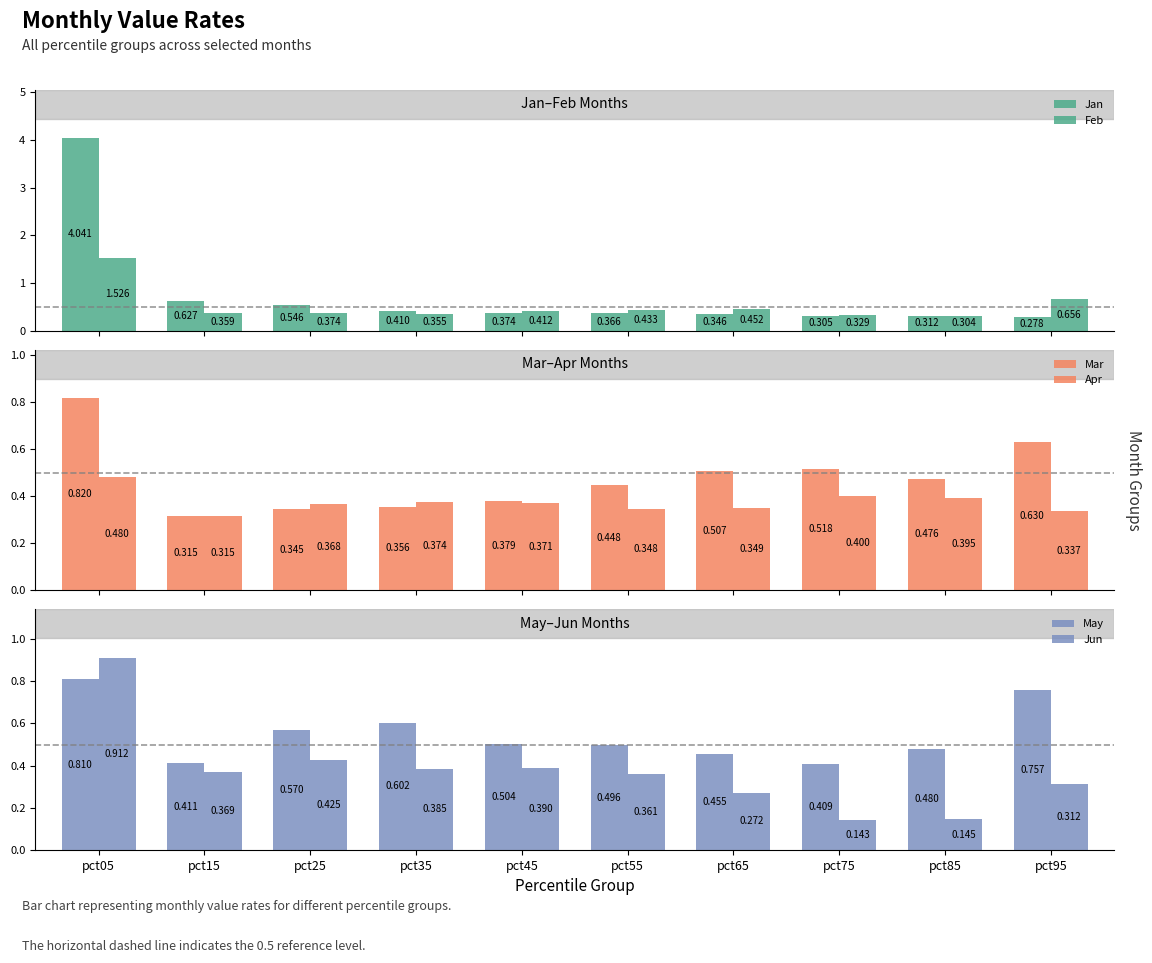

Rank the series at pct65 from highest to lowest value.

Mar, May, Feb, Apr, Jan, Jun